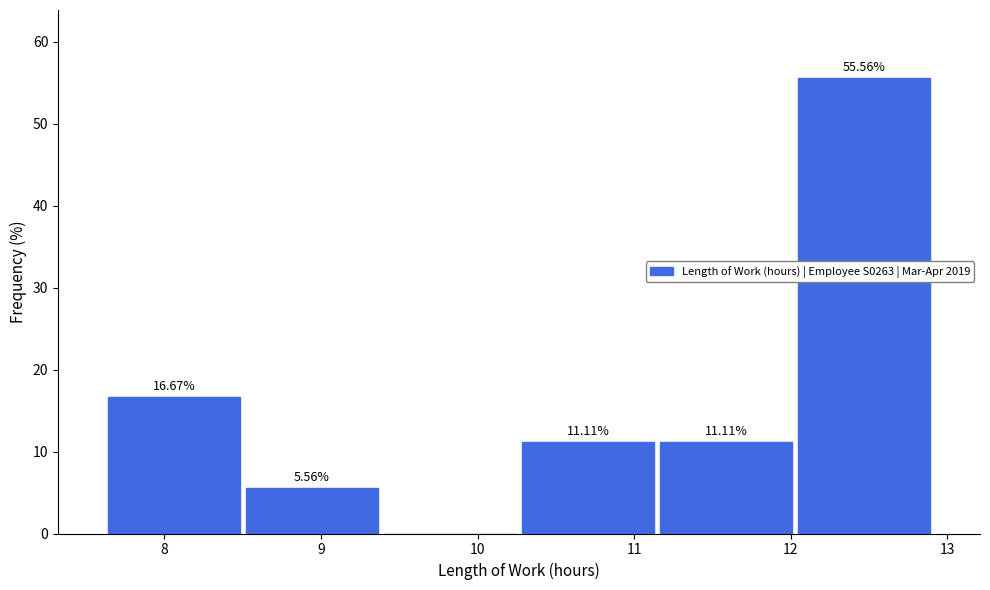

Which range on the x-axis has the tallest bar?

12.0 to 12.9